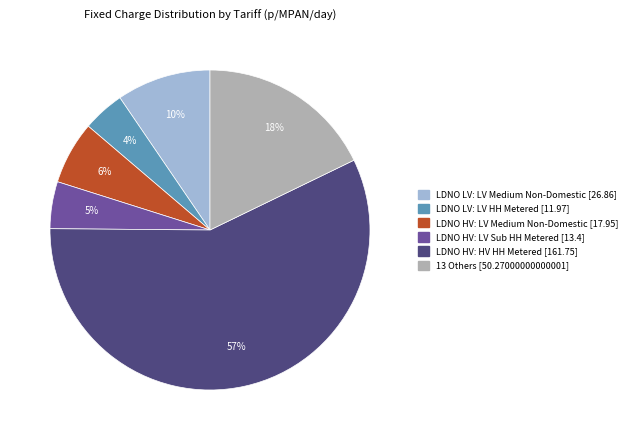

To the nearest percent, what is the average slice percentage?

17%